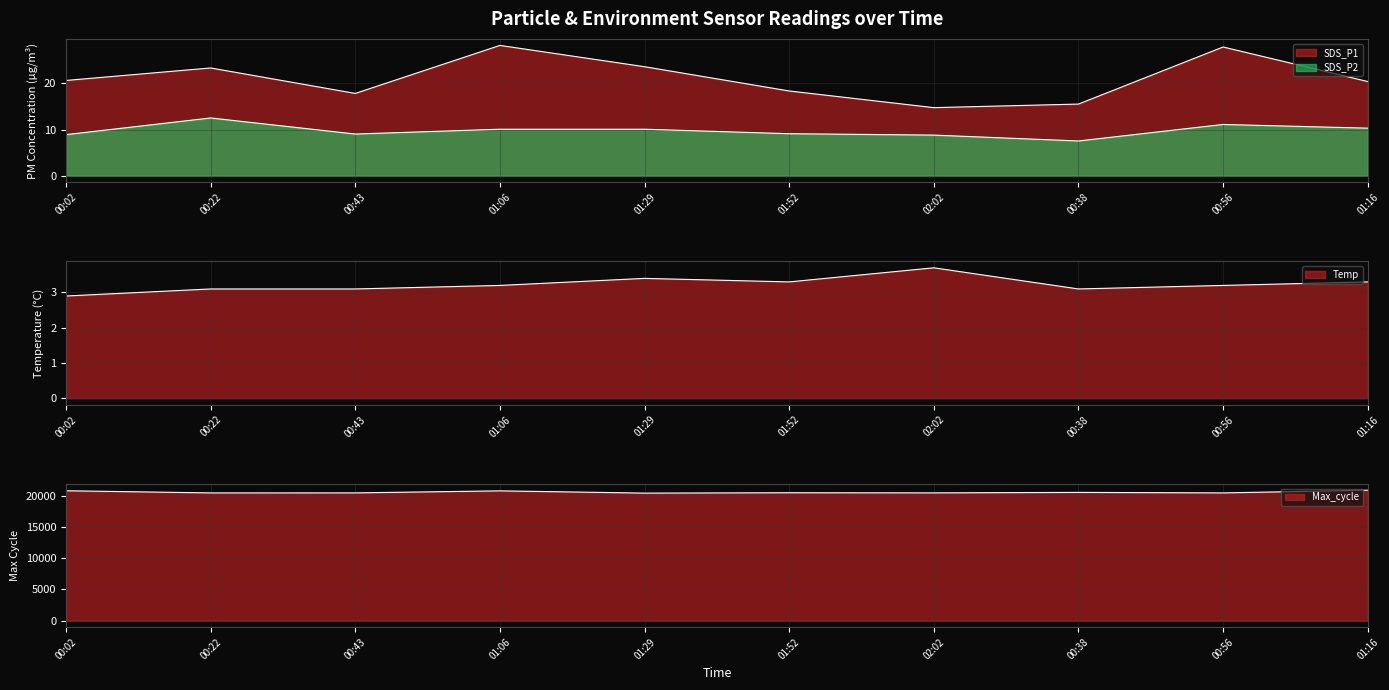

Which series has the largest range (max minus min)?

Max_cycle